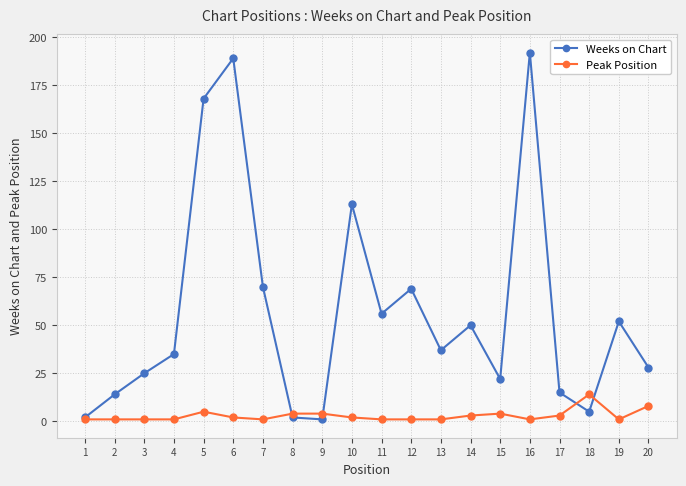

Reading left to right, list all the values displayed in this chart.

Weeks on Chart: 2	14	25	35	168	189	70	2	1	113	56	69	37	50	22	192	15	5	52	28
Peak Position: 1	1	1	1	5	2	1	4	4	2	1	1	1	3	4	1	3	14	1	8